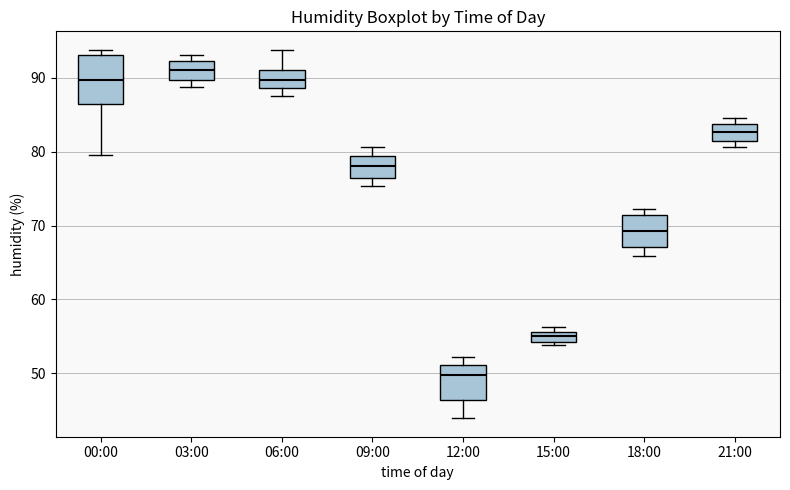

Which box has the highest median line?

03:00